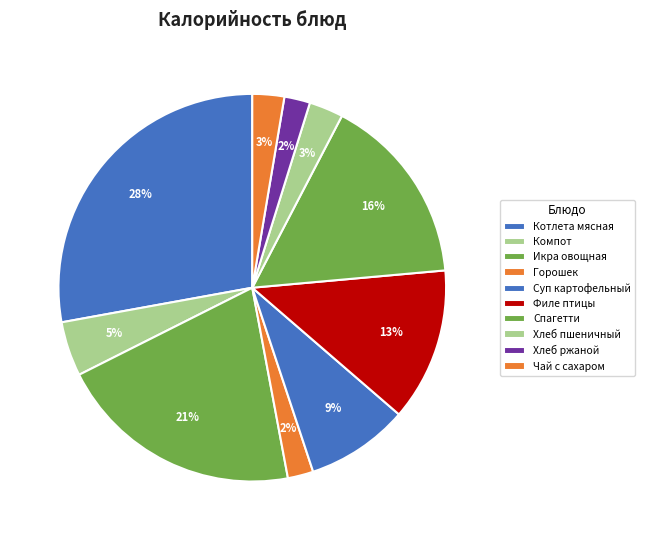

How many slices are in this pie chart?

10